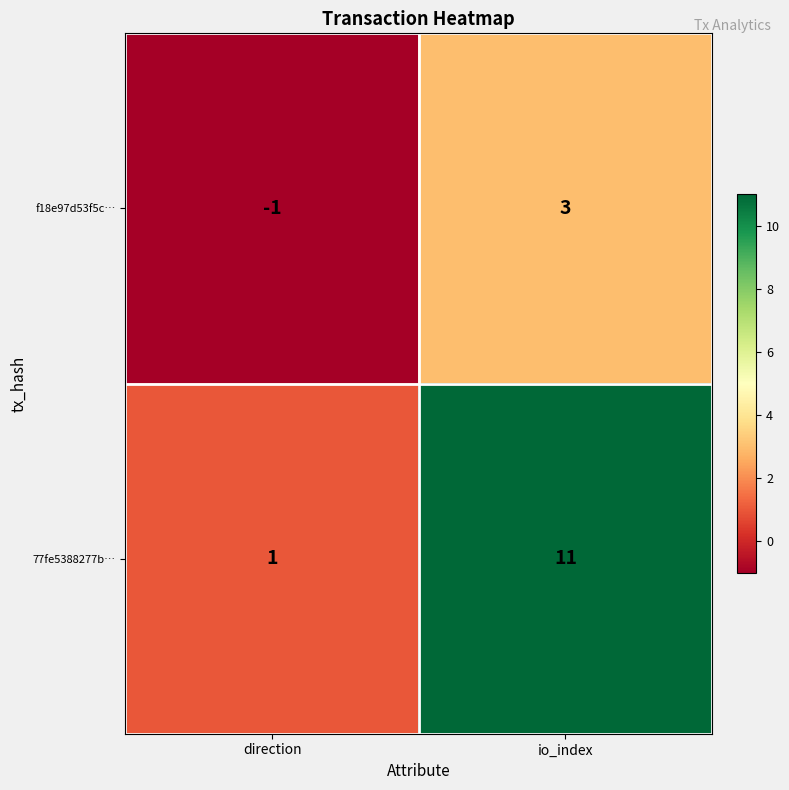

What is the maximum value shown in the chart?

11